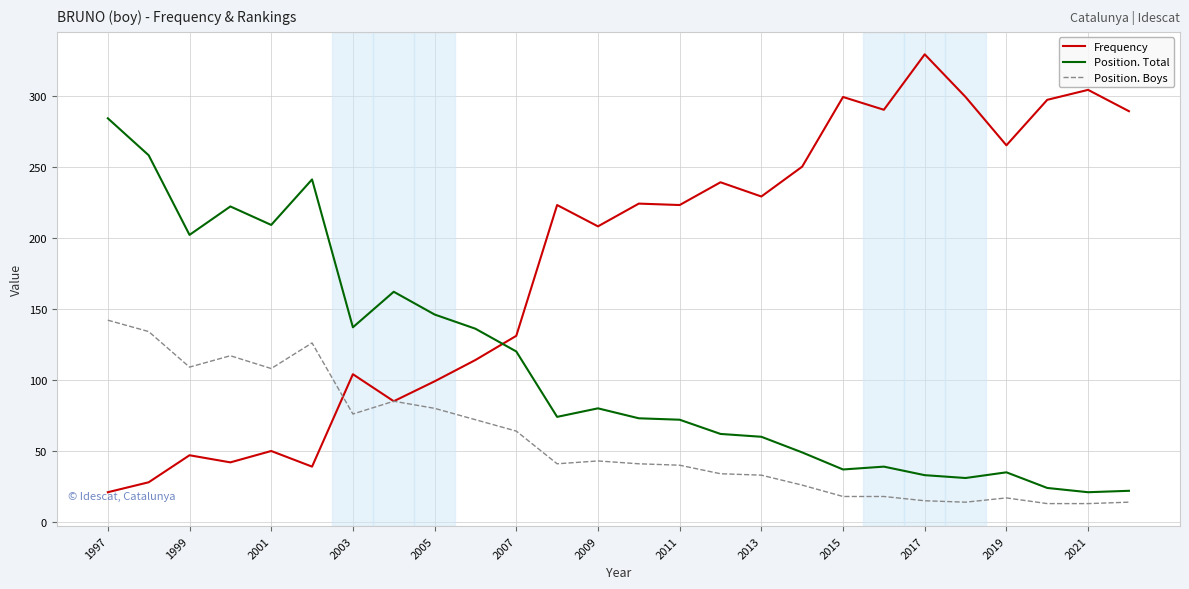

Which series has the largest total across all categories?

Frequency